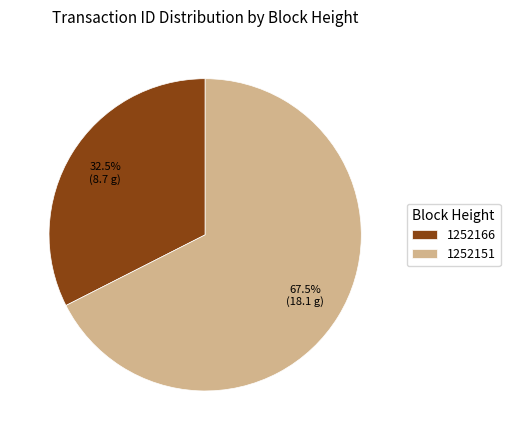

Do 1252151 and 1252166 together represent more than half of the pie?

Yes